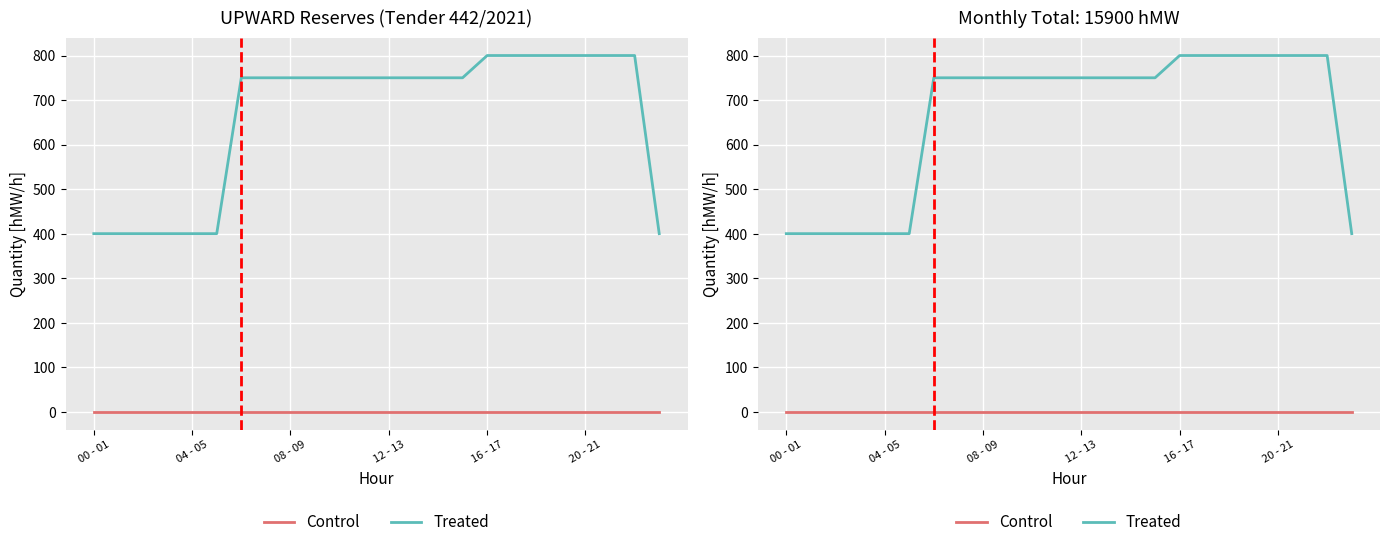

At which category is the sum across all series the highest?

16 - 17